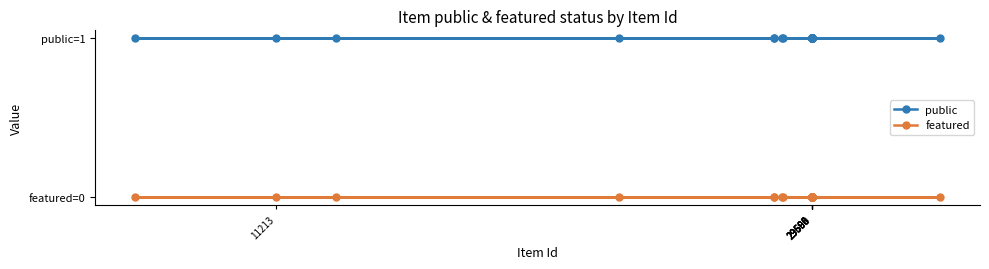

What are all the series names shown in the legend?

public, featured